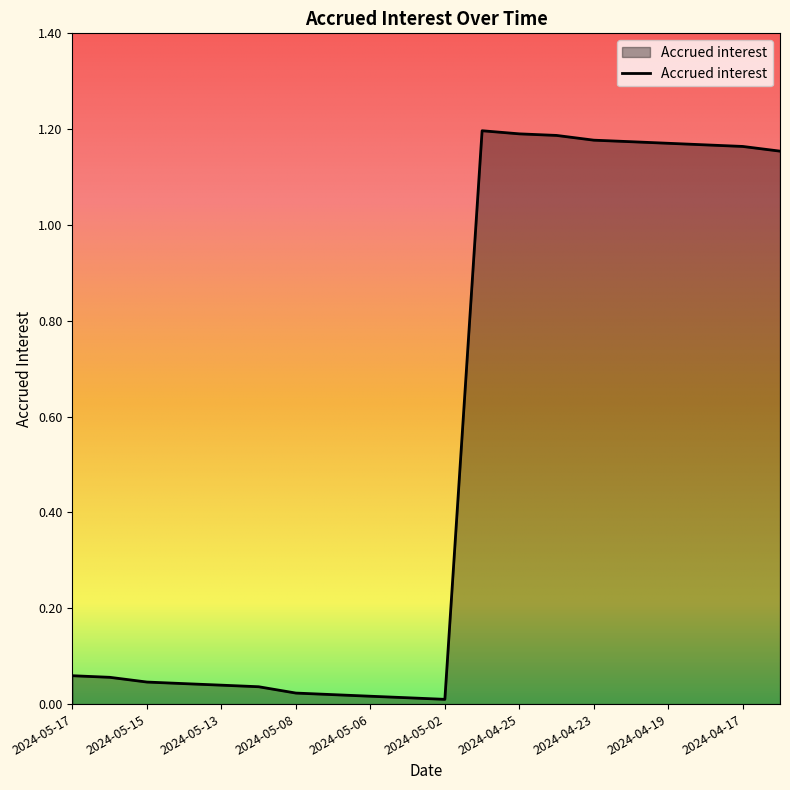

How many lines are shown in the chart?

1